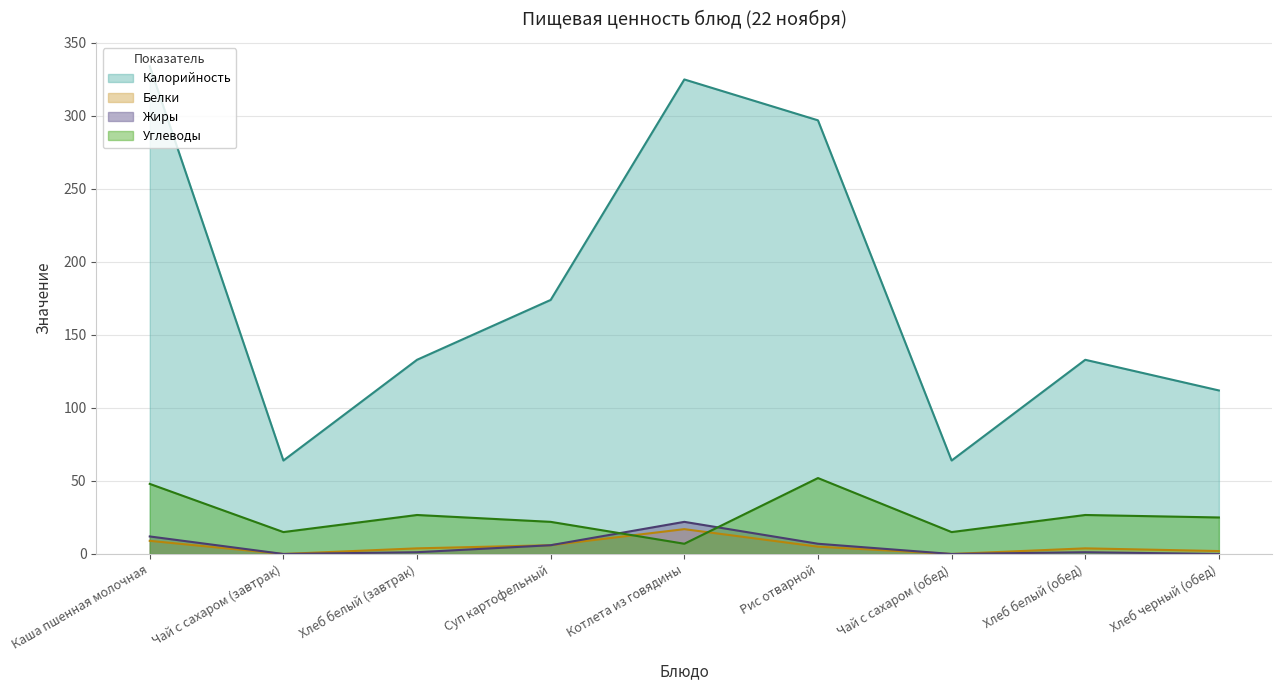

Rank the categories by Калорийность value from highest to lowest.

Каша пшенная молочная, Котлета из говядины, Рис отварной, Суп картофельный, Хлеб белый (завтрак), Хлеб белый (обед), Хлеб черный (обед), Чай с сахаром (завтрак), Чай с сахаром (обед)